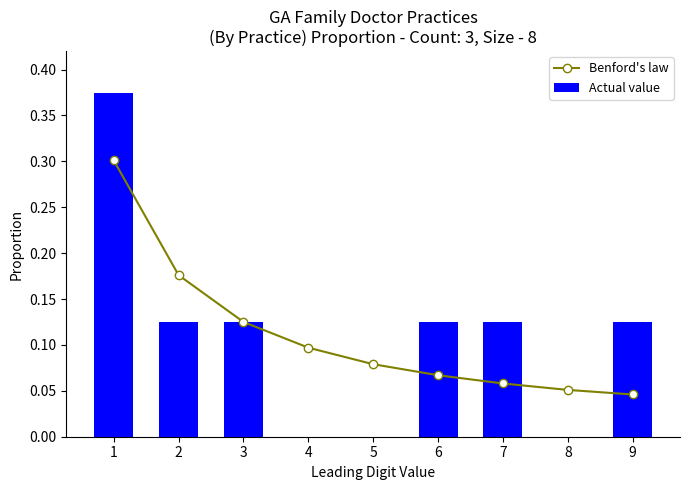

True or false: Actual value has a value of 0.4 at 1.

True